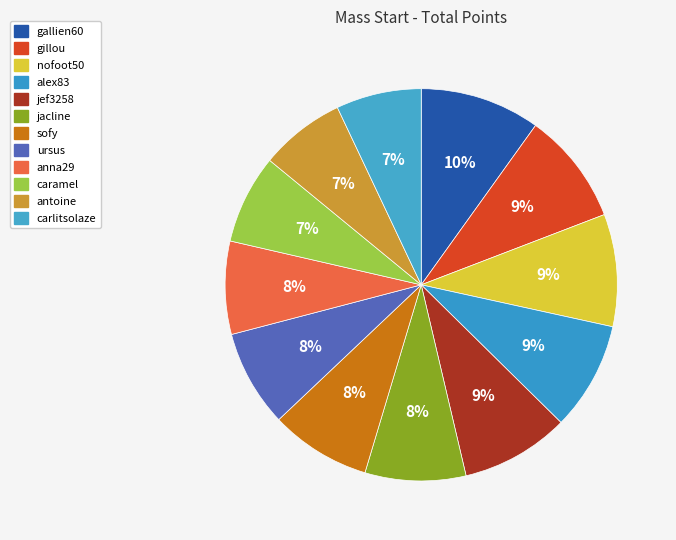

True or false: nofoot50 accounts for 9% of the total.

True